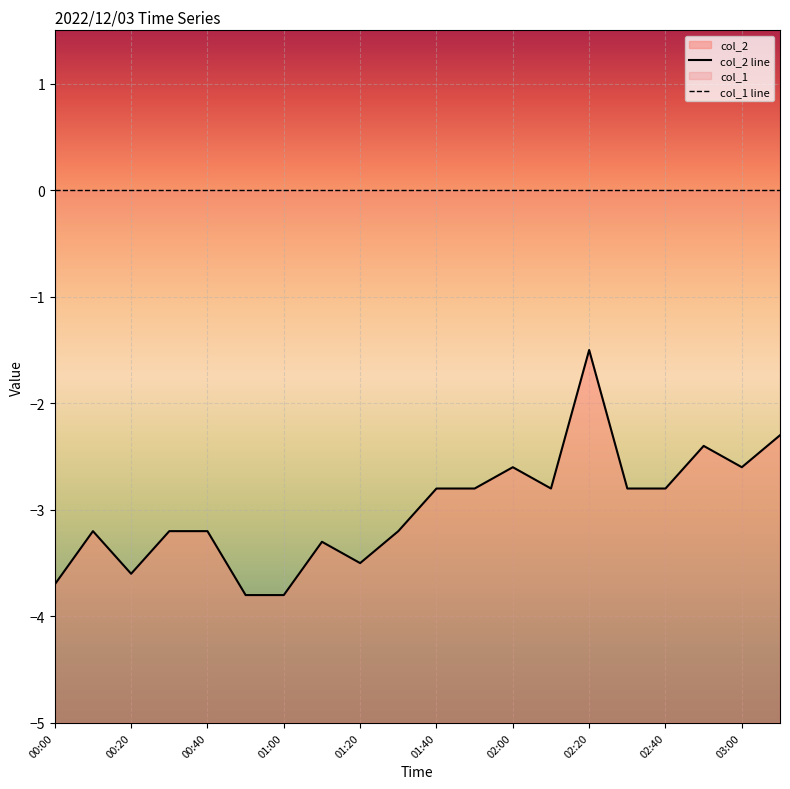

How many points are lower than both their immediate neighbors (excluding endpoints)?

4